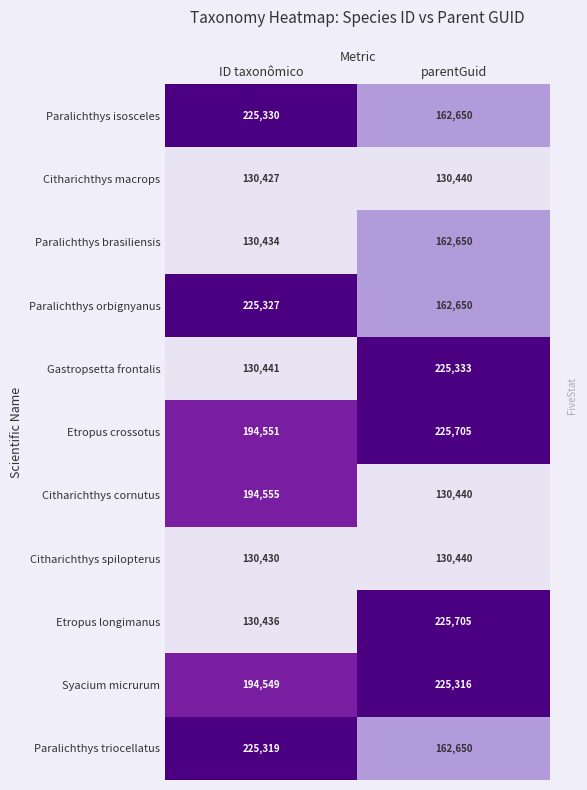

True or false: Etropus crossotus has a value of 133668 at parentGuid.

False